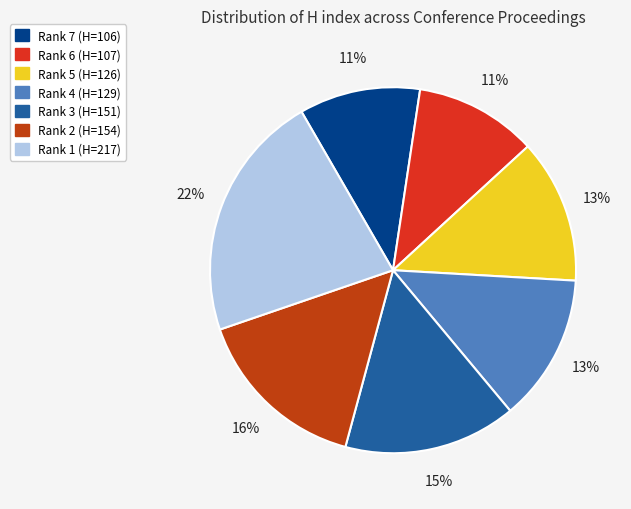

What percentage is the Rank 6 slice, to the nearest percent?

11%